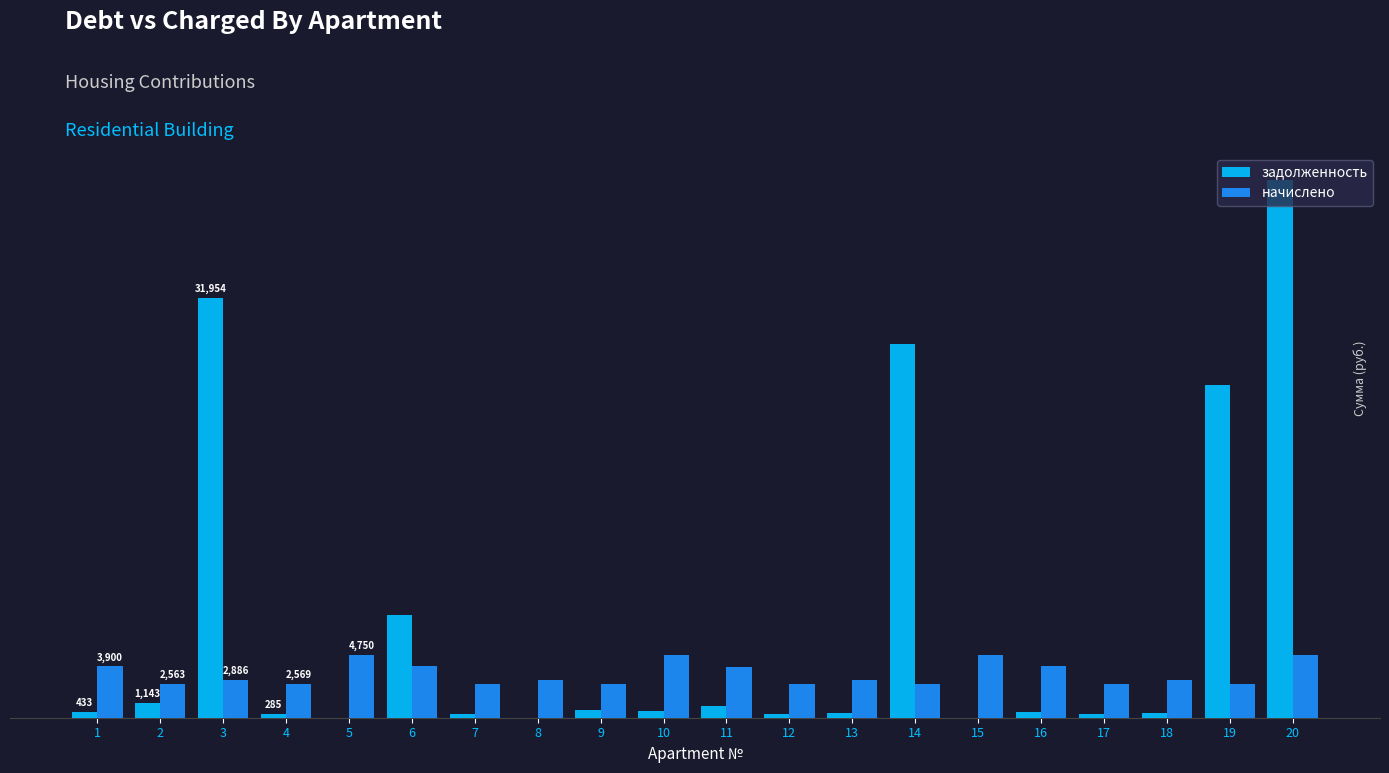

What is the sum of the задолженность values at 15 and 20?

40931.3